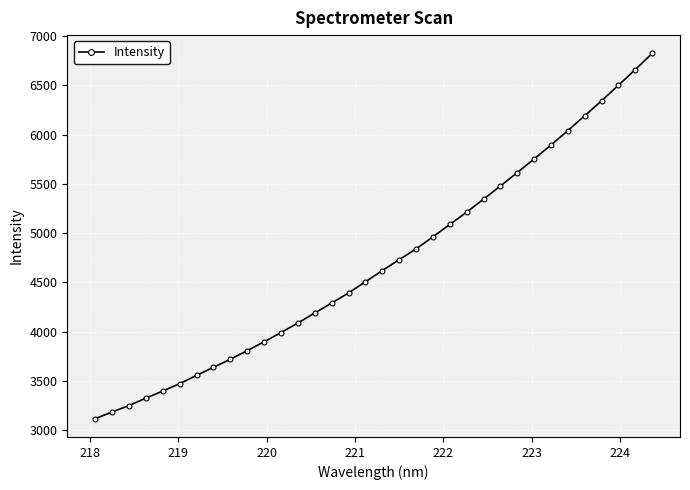

What is the difference between the maximum and second lowest values?

3635.3